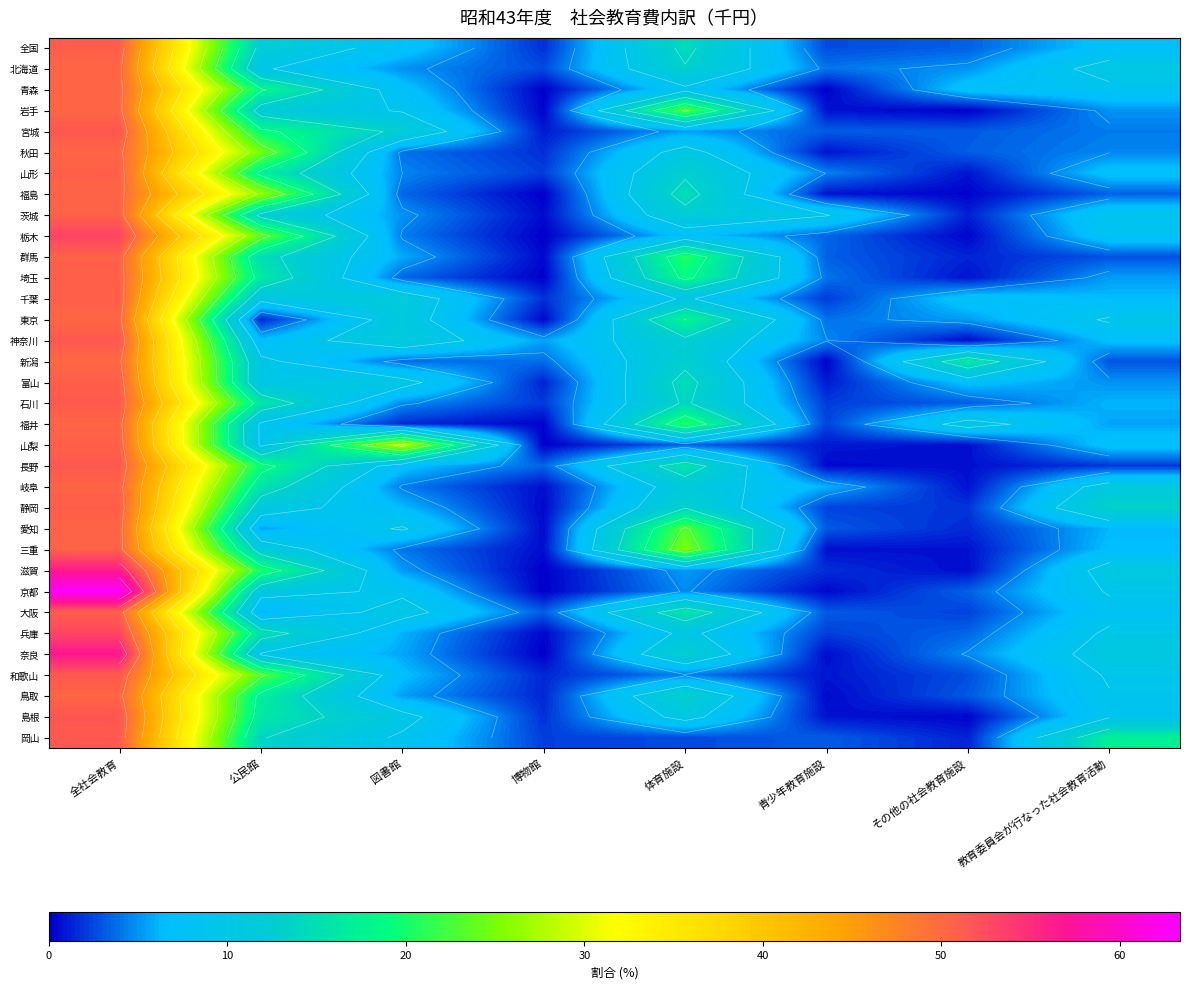

Where is 福島 nearest to the value 25?

公民館